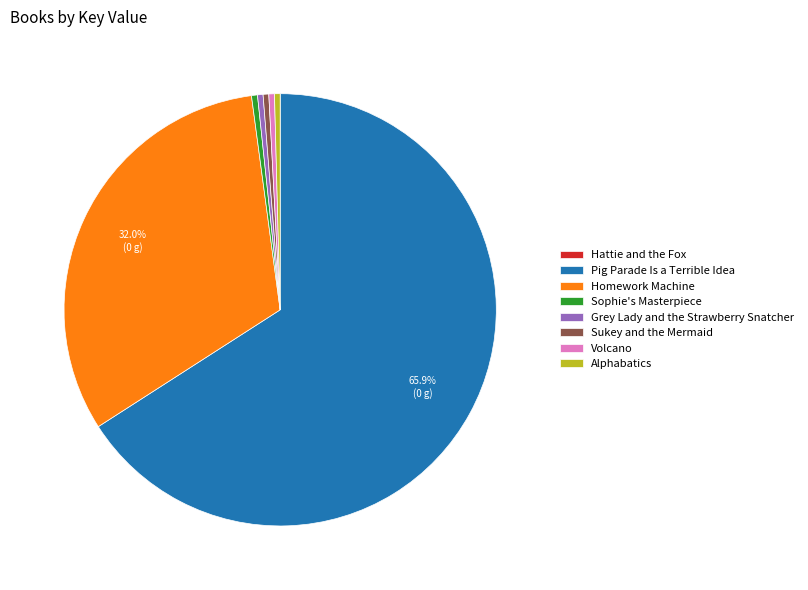

Does any single category account for the majority?

Yes